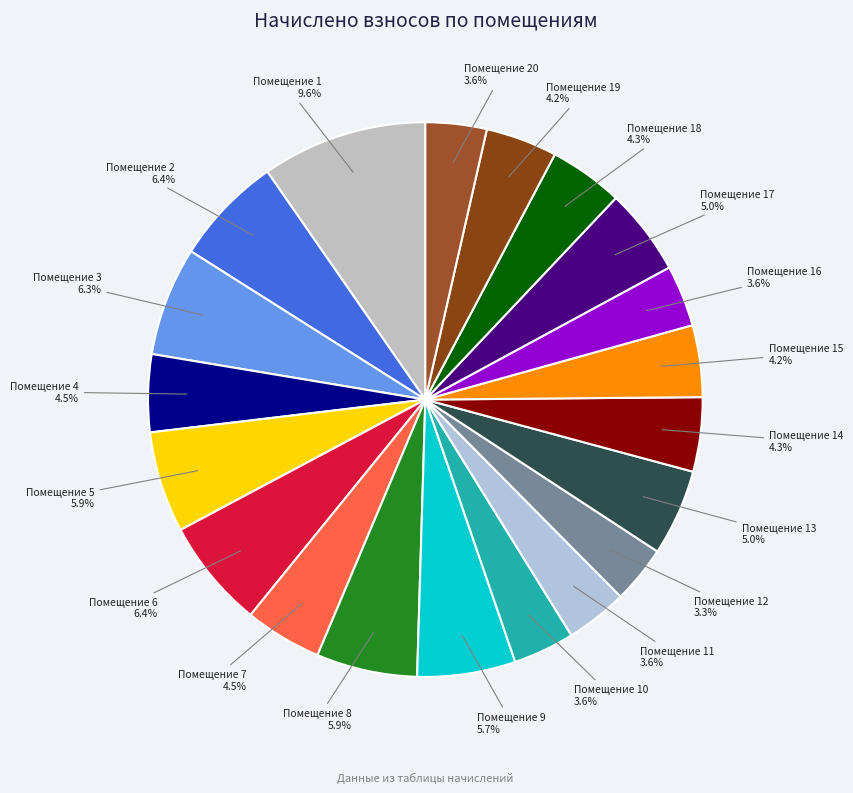

Approximately how many times larger is the value at Помещение 20 compared to Помещение 12?

1.1